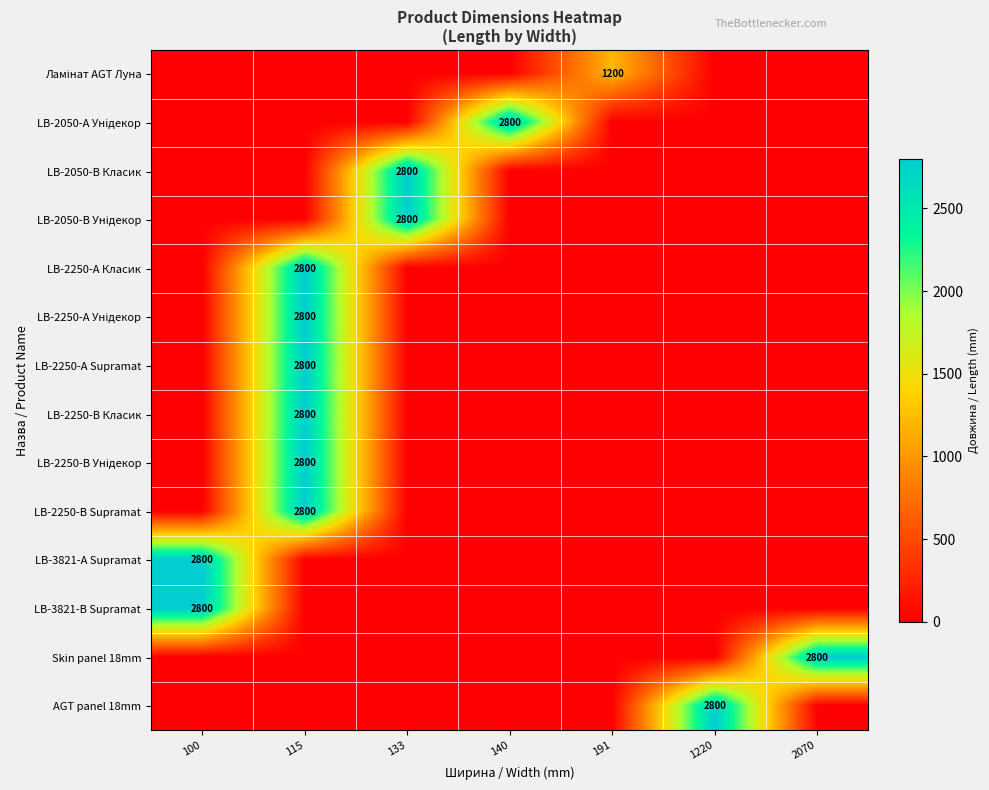

At which category is the sum across all series the highest?

115